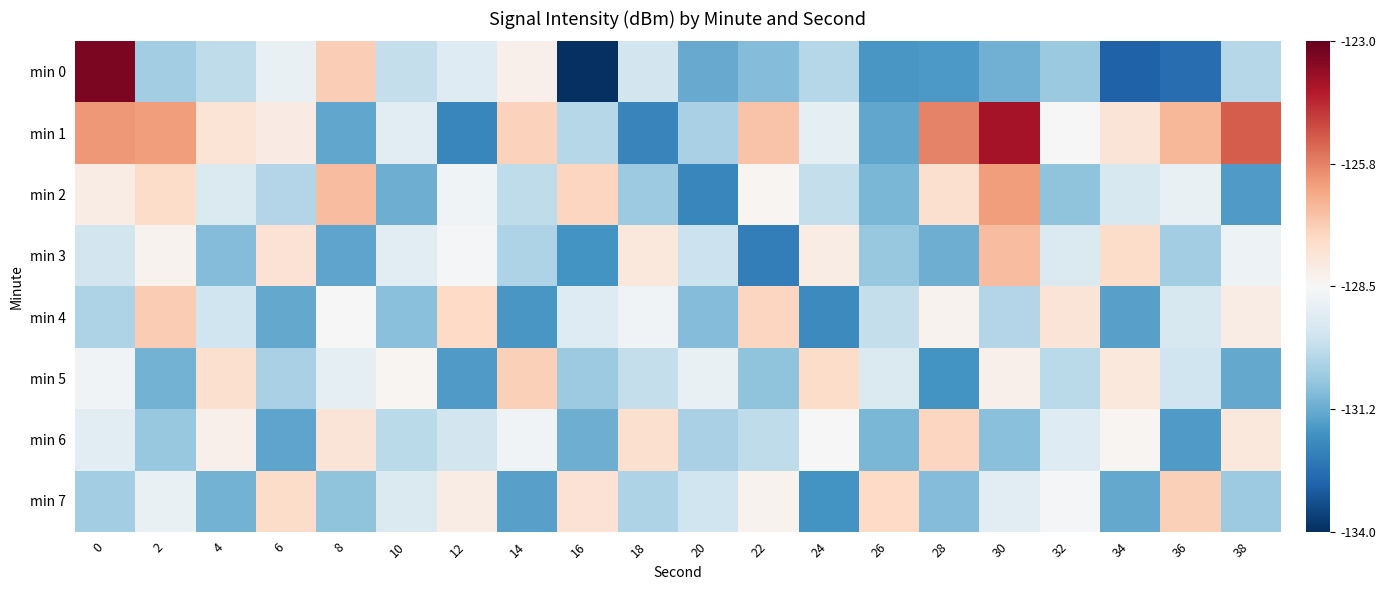

Rank the series at 4 from lowest to highest value.

min 7, min 3, min 0, min 4, min 2, min 6, min 1, min 5